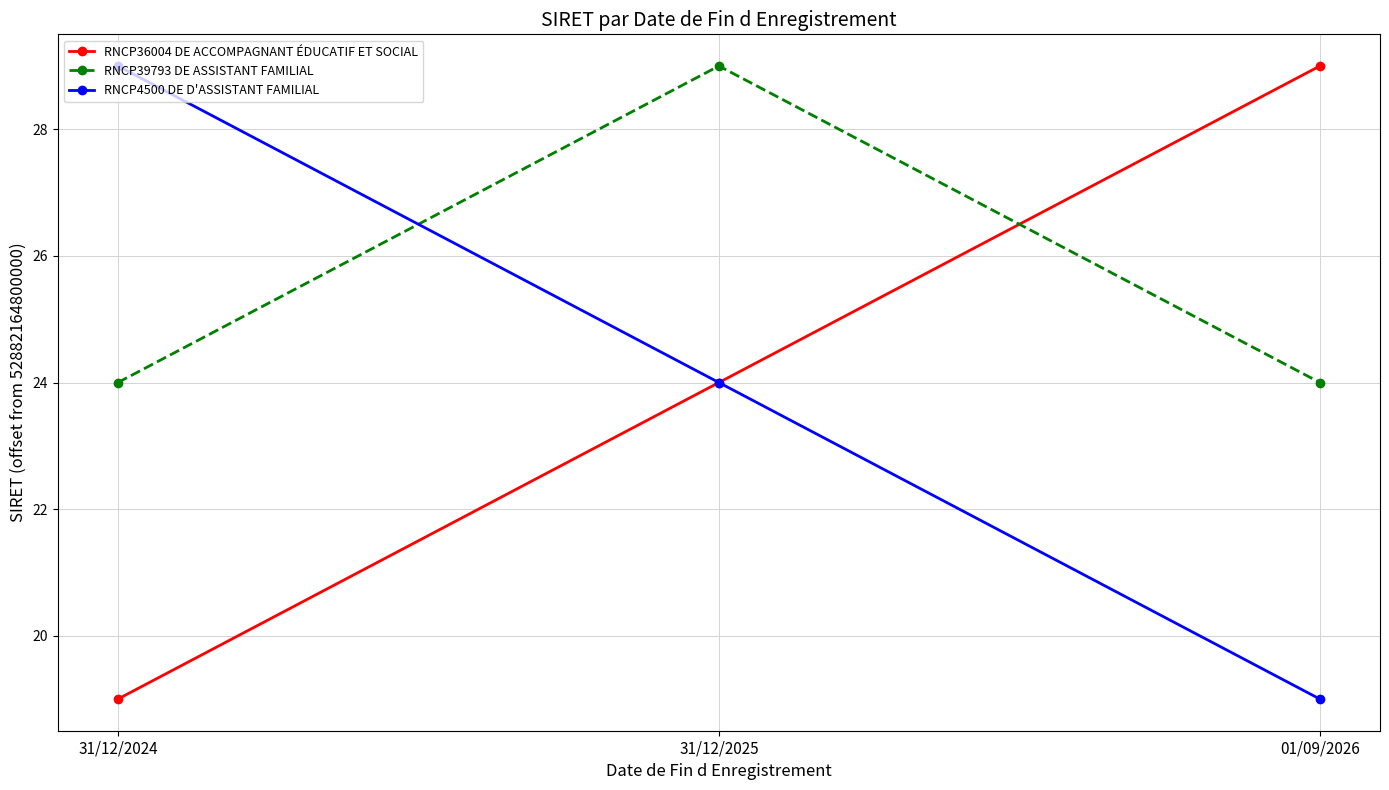

What is the value of the RNCP36004 DE ACCOMPAGNANT ÉDUCATIF ET SOCIAL point at the 1st from the left?

19